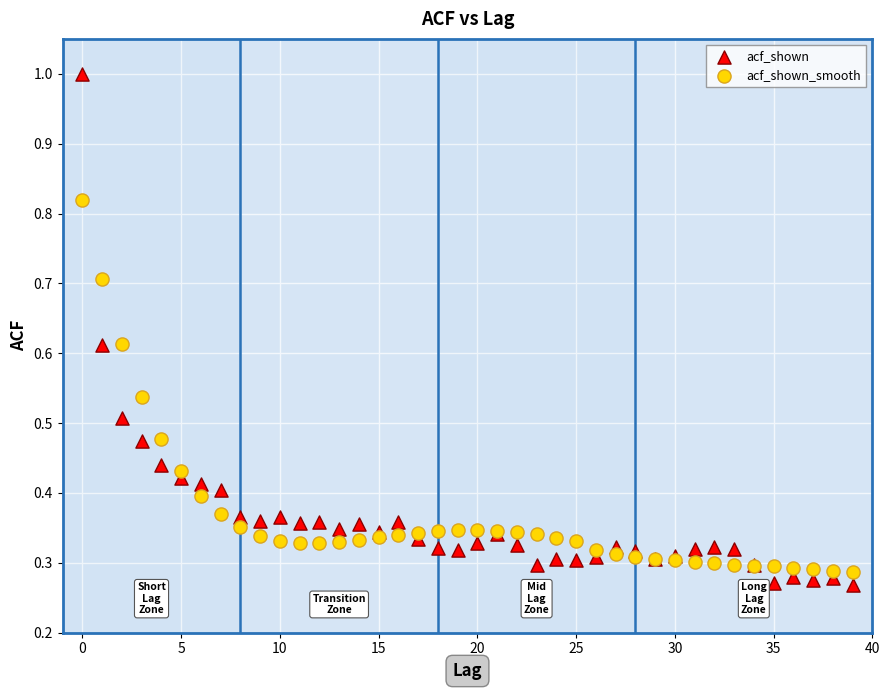

Which series contains the highest Y value?

acf_shown